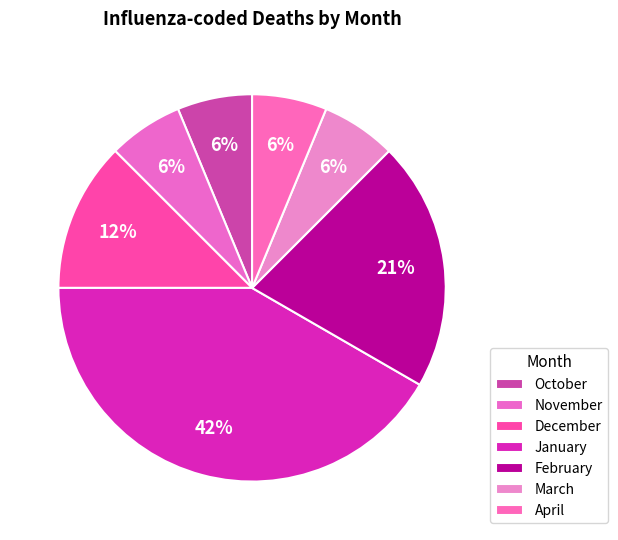

Which category has the biggest portion of the pie?

January